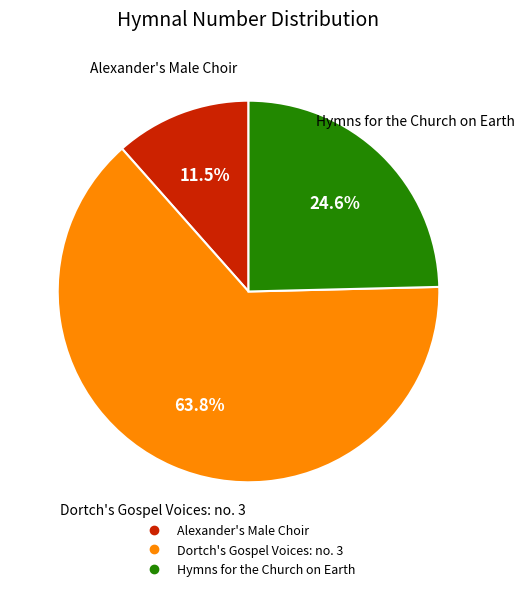

Count the number of slices in the pie.

3